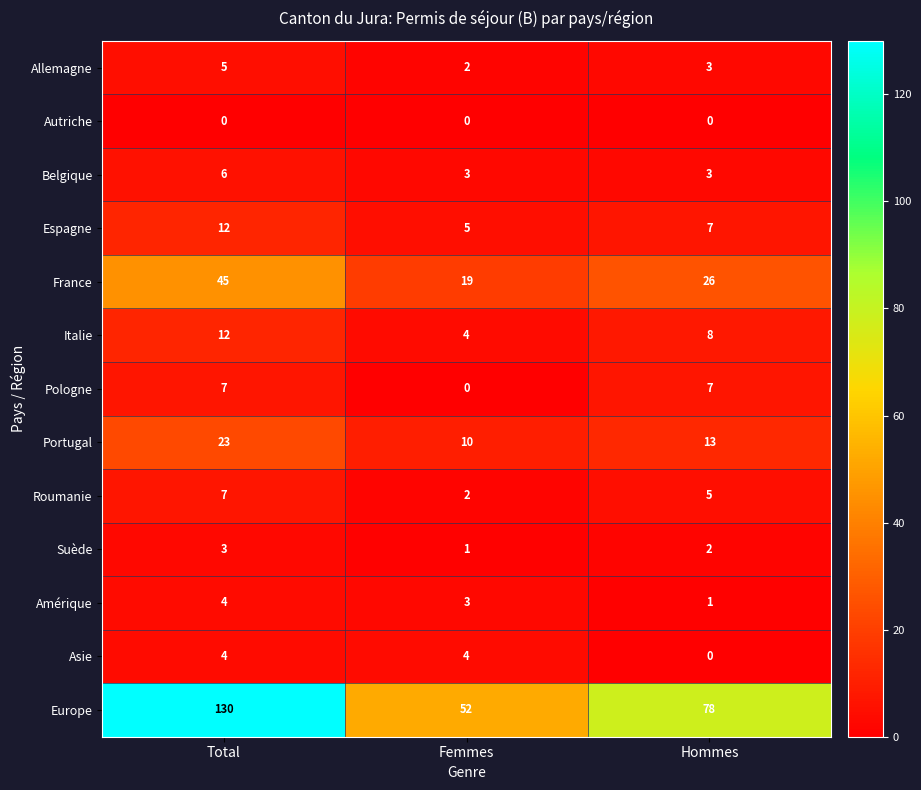

Which category has the highest value in the Belgique series?

Total